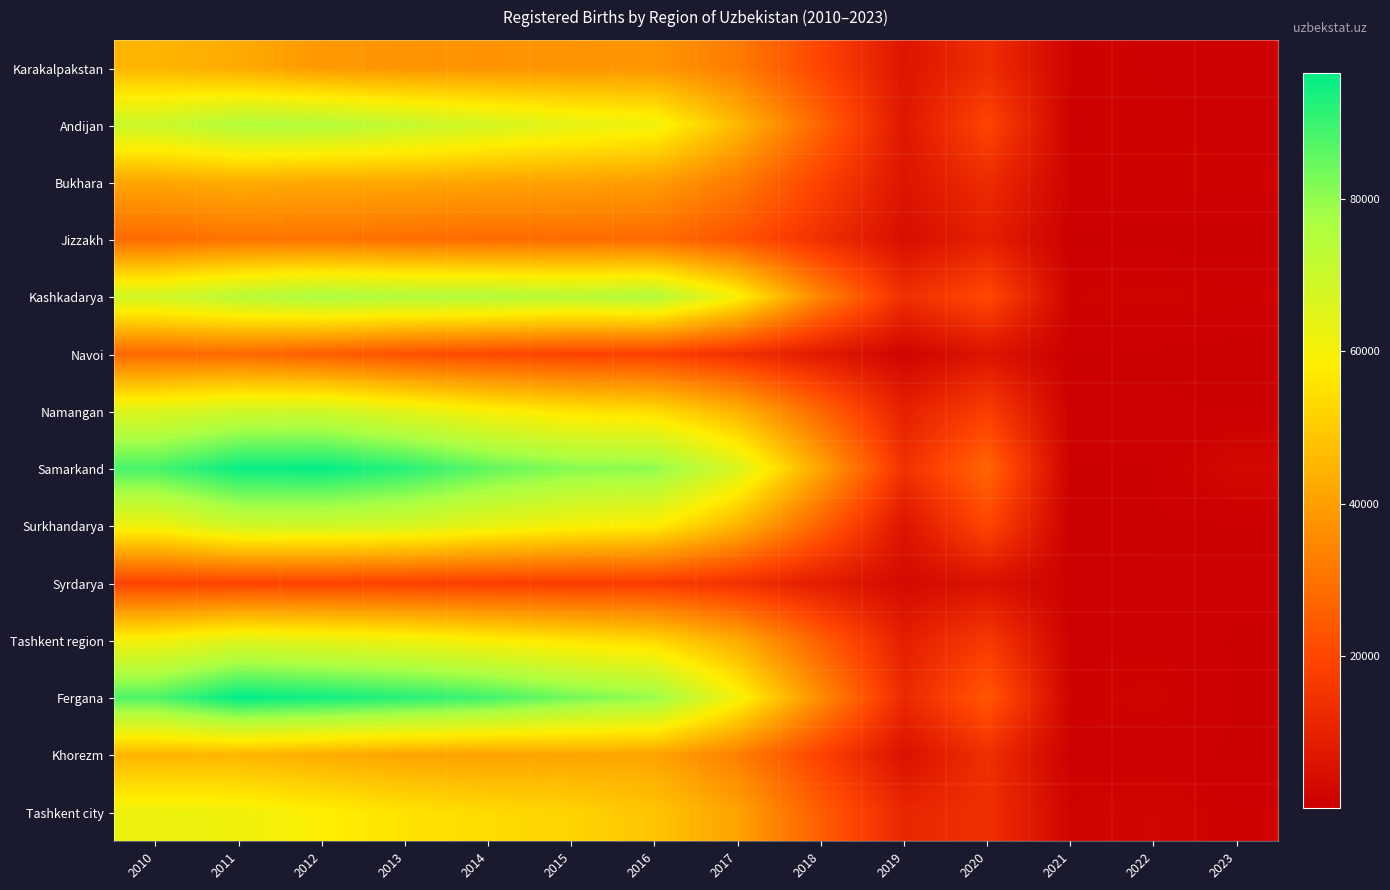

At 2013, list the series in order from smallest to largest.

Syrdarya, Navoi, Jizzakh, Karakalpakstan, Khorezm, Bukhara, Tashkent city, Tashkent region, Namangan, Surkhandarya, Andijan, Kashkadarya, Samarkand, Fergana